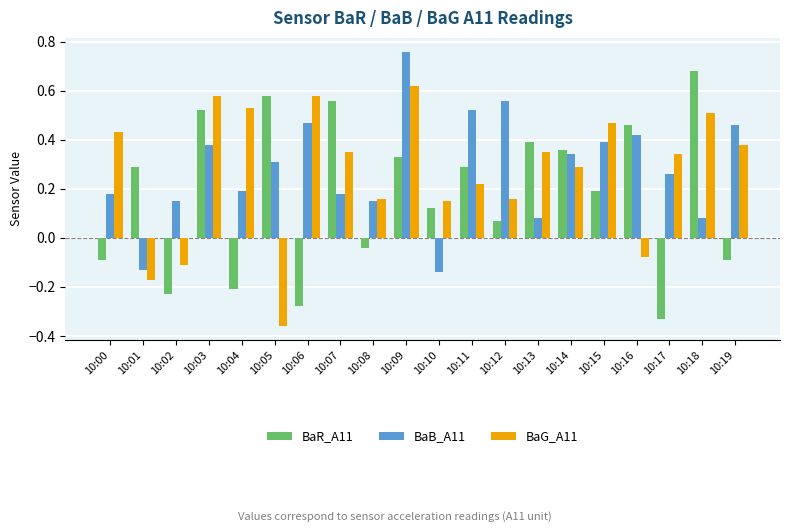

The BaB_A11 series shows 0.5 at 10:06. True or false?

True